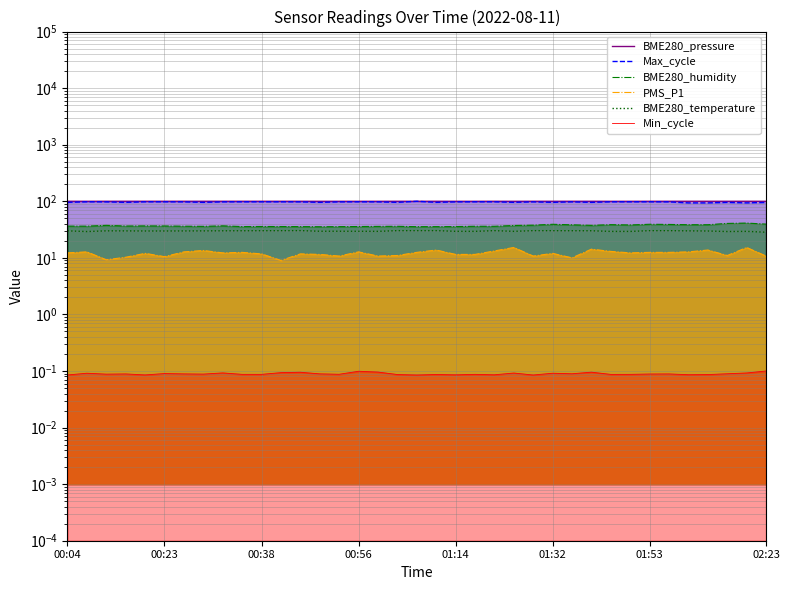

True or false: BME280_humidity and BME280_temperature intersect in this chart.

False